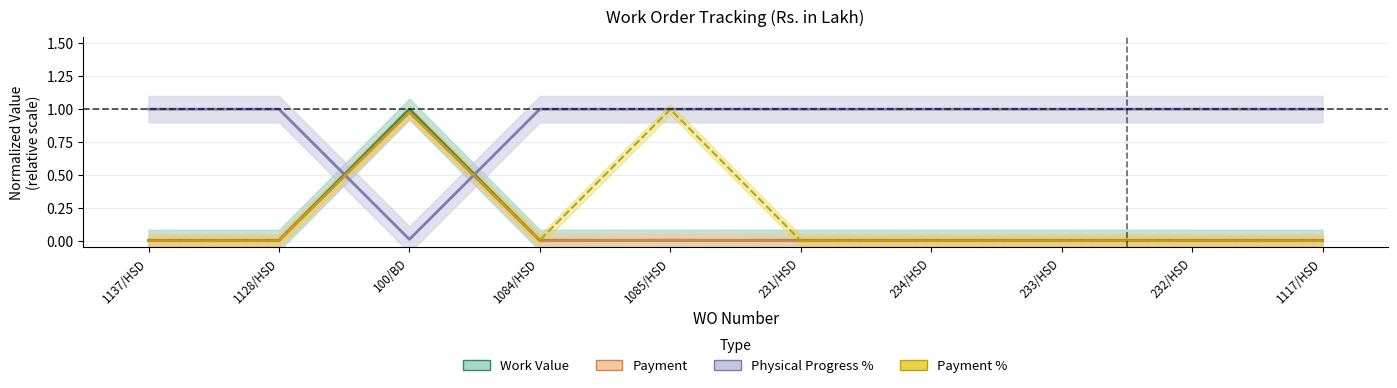

True or false: Payment has more than 1 interior local peaks.

True